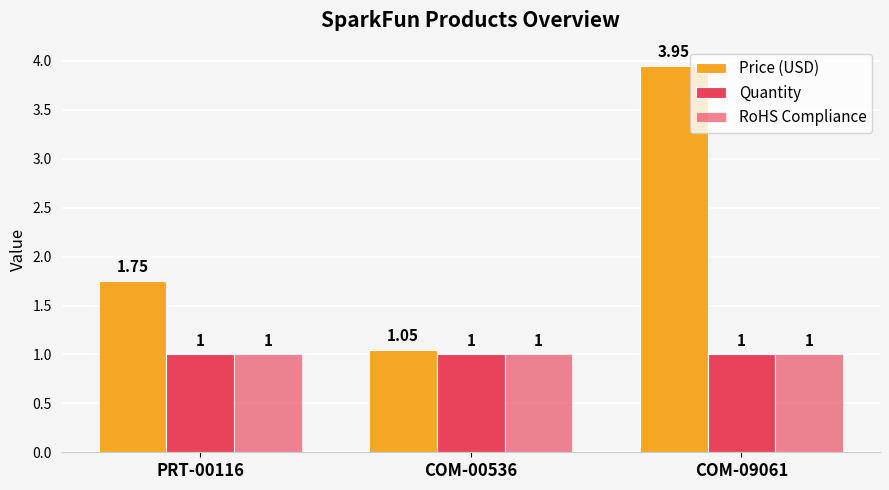

Is it true that RoHS Compliance equals 1.0 at COM-09061?

True